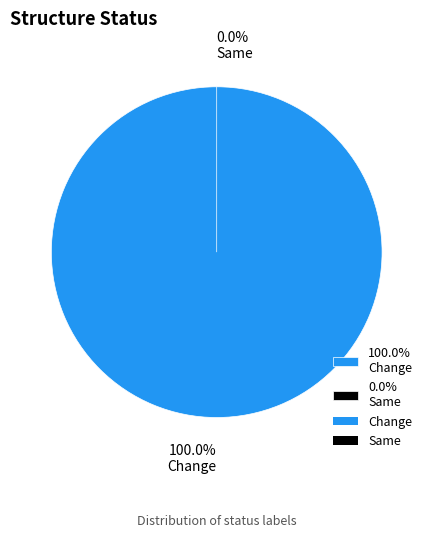

What portion of the pie excludes Same?

100.0%